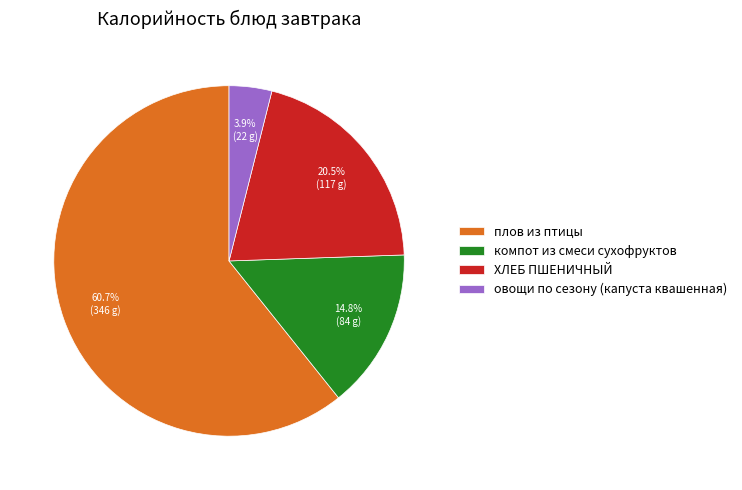

Does плов из птицы account for over 50% of the chart?

Yes